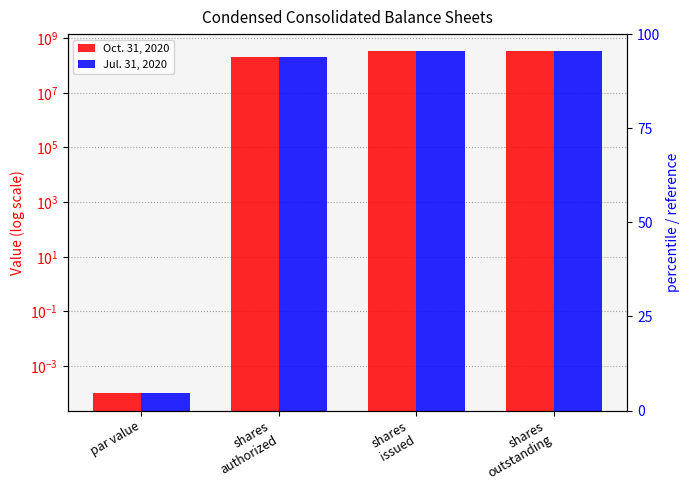

How many Oct. 31, 2020 values are between 200000000 and 331917500?

3